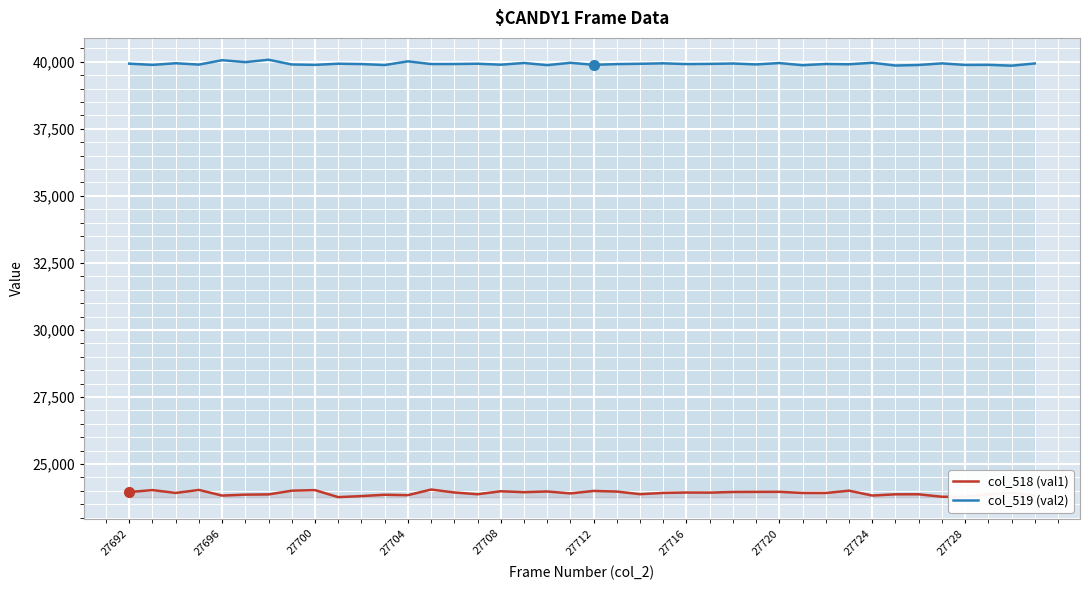

Reading right to left, extract all data points from this chart.

col_518 (val1): 23823	23918	23869	23777	23780	23872	23871	23825	24007	23920	23921	23964	23961	23958	23934	23938	23923	23876	23974	23997	23905	23977	23950	23985	23873	23940	24049	23839	23855	23805	23766	24027	24007	23867	23859	23824	24034	23923	24028	23956
col_519 (val2): 39939	39856	39888	39884	39942	39882	39862	39964	39909	39920	39874	39954	39903	39937	39923	39916	39944	39927	39915	39889	39964	39876	39957	39893	39929	39918	39917	40018	39880	39916	39930	39886	39901	40077	39988	40060	39897	39947	39886	39931